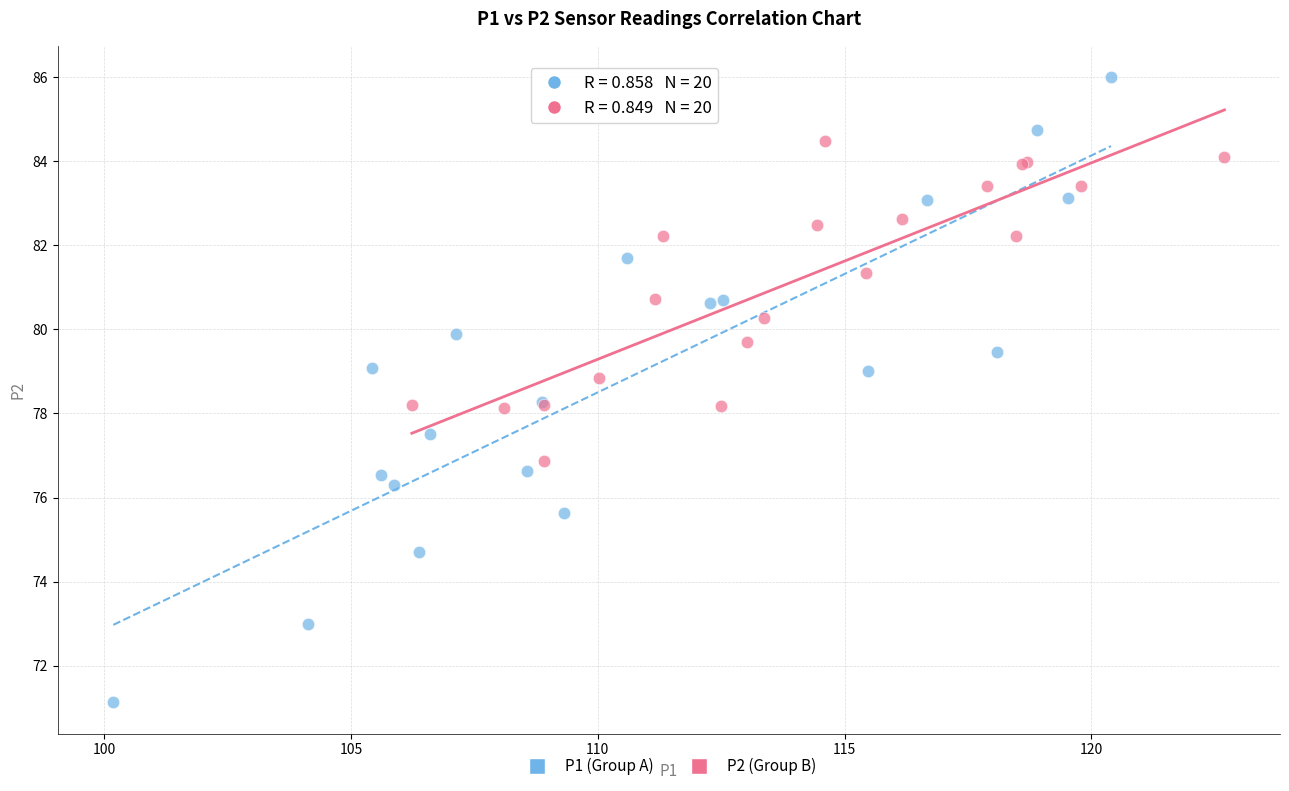

Which series contains the lowest Y value?

P1 (Group A)